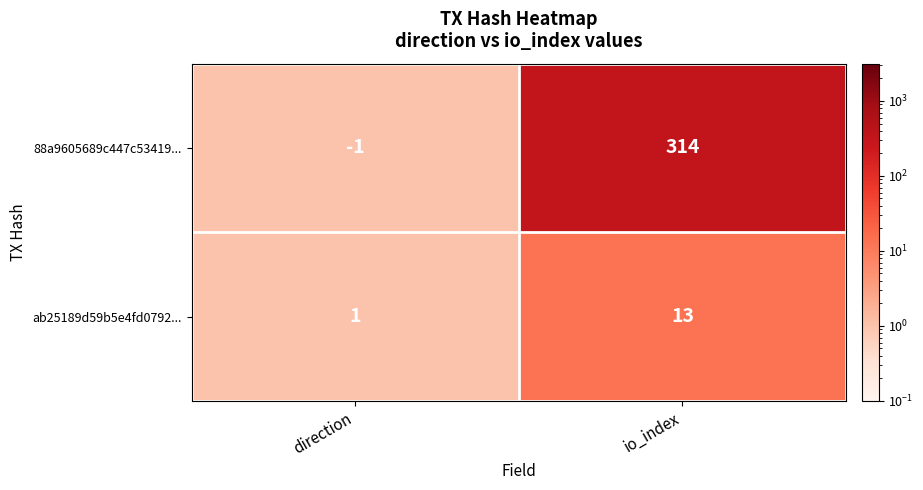

What is the difference between the maximum and minimum values in the 88a9605689c447c53419... series?

315